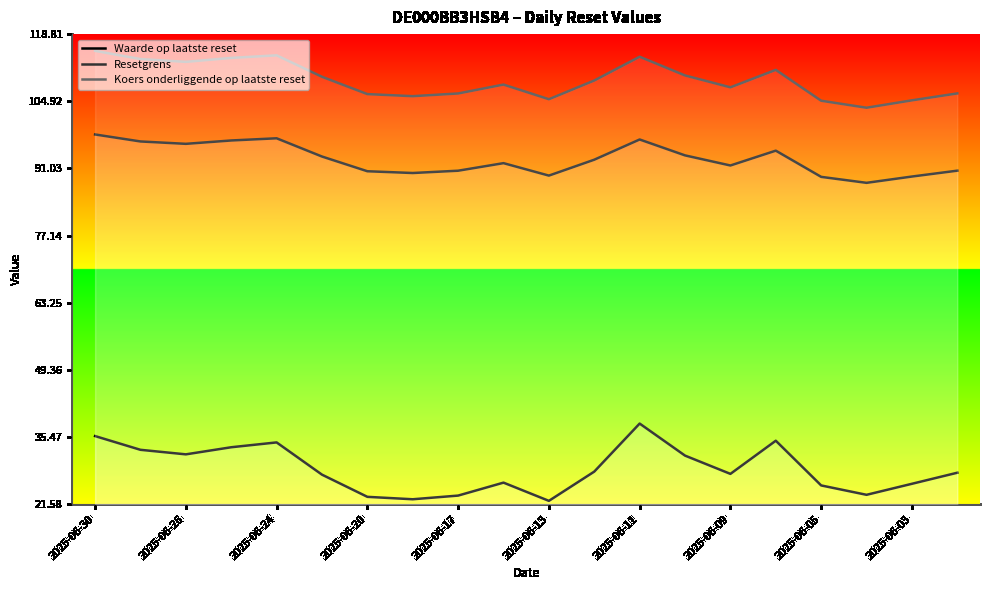

Where does the Waarde op laatste reset series first go above 28?

2025-06-30